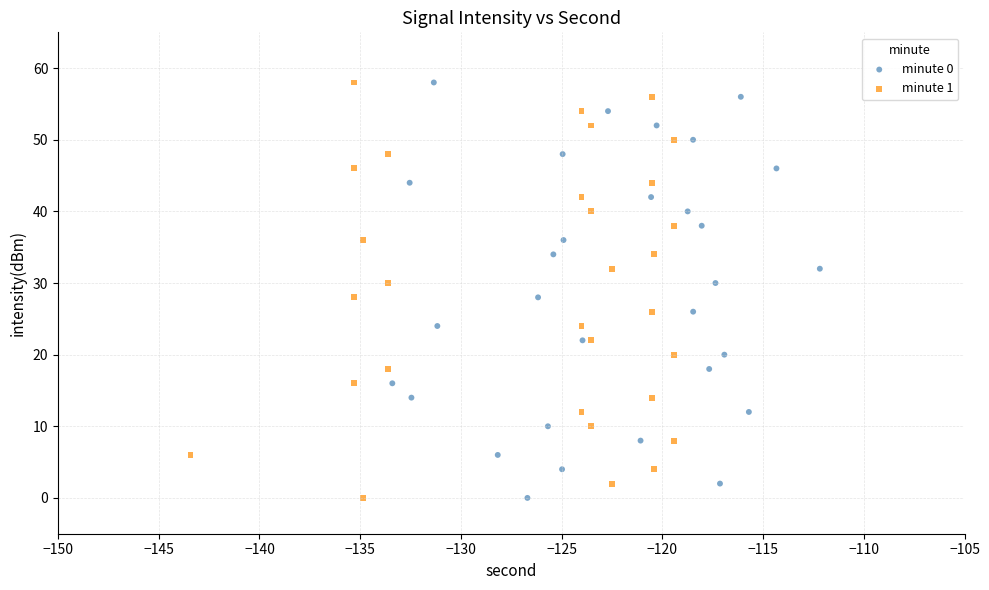

What are all the series names shown in the legend?

minute 0, minute 1